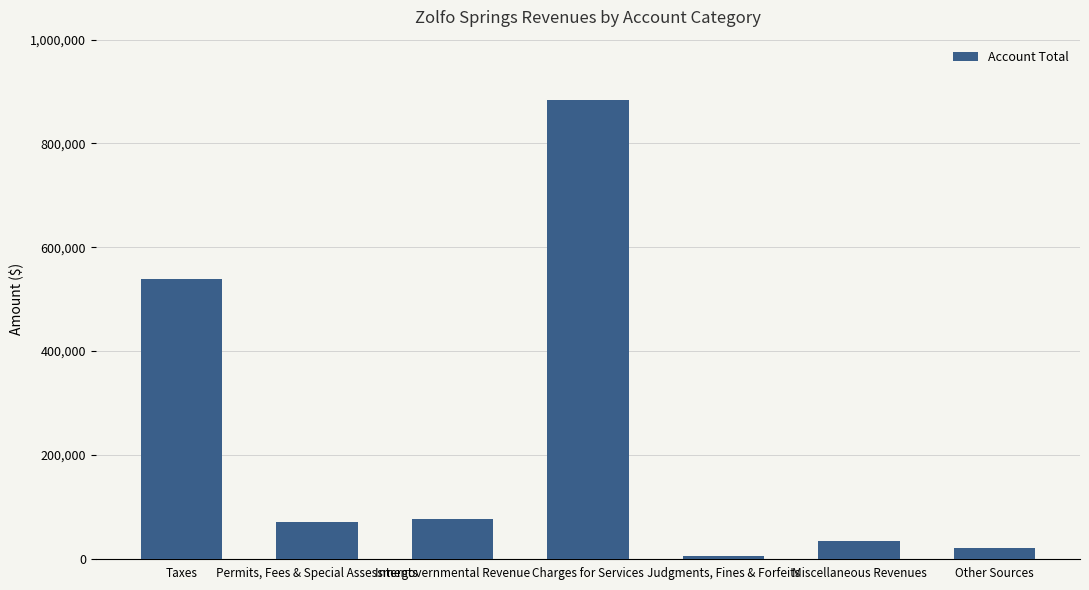

List the labels in order of value, largest first.

Charges for Services, Taxes, Intergovernmental Revenue, Permits, Fees & Special Assessments, Miscellaneous Revenues, Other Sources, Judgments, Fines & Forfeits